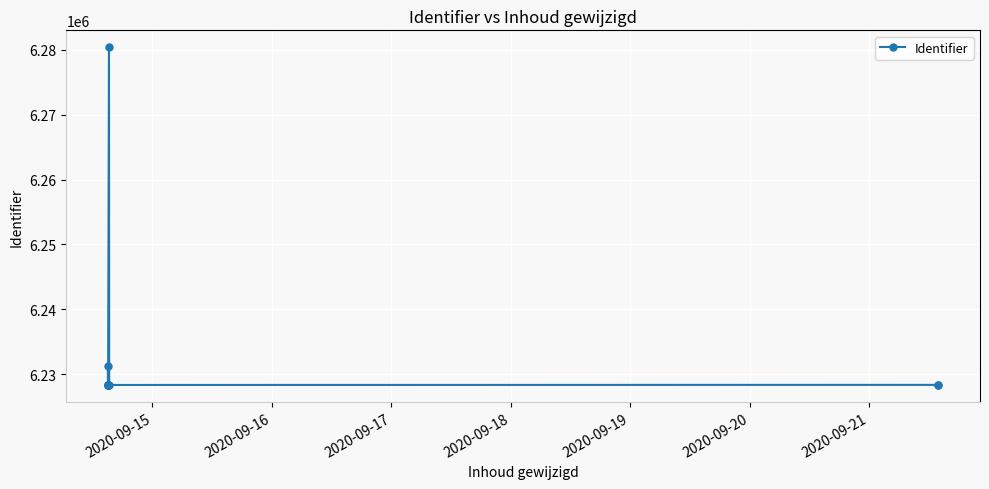

Reading left to right, extract all data points from this chart.

6228362	6228365	6228370	6228401	6231218	6228358	6280397	6228343	6228356	6228368